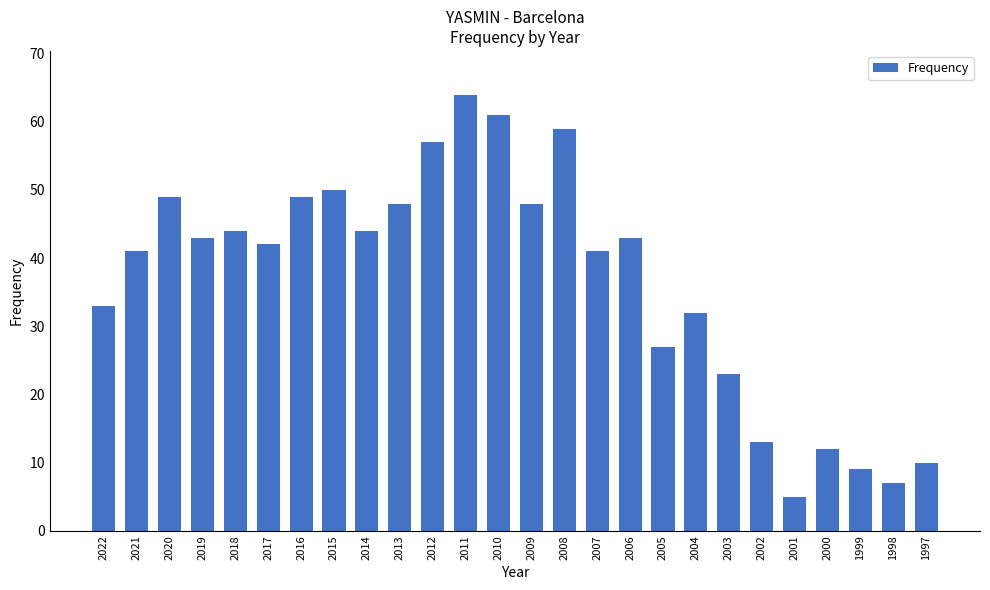

Reading left to right, transcribe all the data shown in this chart.

2022=33	2021=41	2020=49	2019=43	2018=44	2017=42	2016=49	2015=50	2014=44	2013=48	2012=57	2011=64	2010=61	2009=48	2008=59	2007=41	2006=43	2005=27	2004=32	2003=23	2002=13	2001=5	2000=12	1999=9	1998=7	1997=10